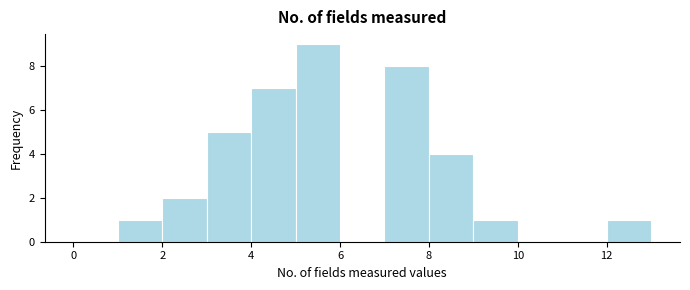

Reading left to right, list every bar in this chart as the range it spans on the x-axis followed by its height. The values are not printed on the chart, so give them approximately, as read against the axis.

0 to 1: 0
1 to 2: 1
2 to 3: 2
3 to 4: 5
4 to 5: 7
5 to 6: 9
6 to 7: 0
7 to 8: 8
8 to 9: 4
9 to 10: 1
10 to 11: 0
11 to 12: 0
12 to 13: 1